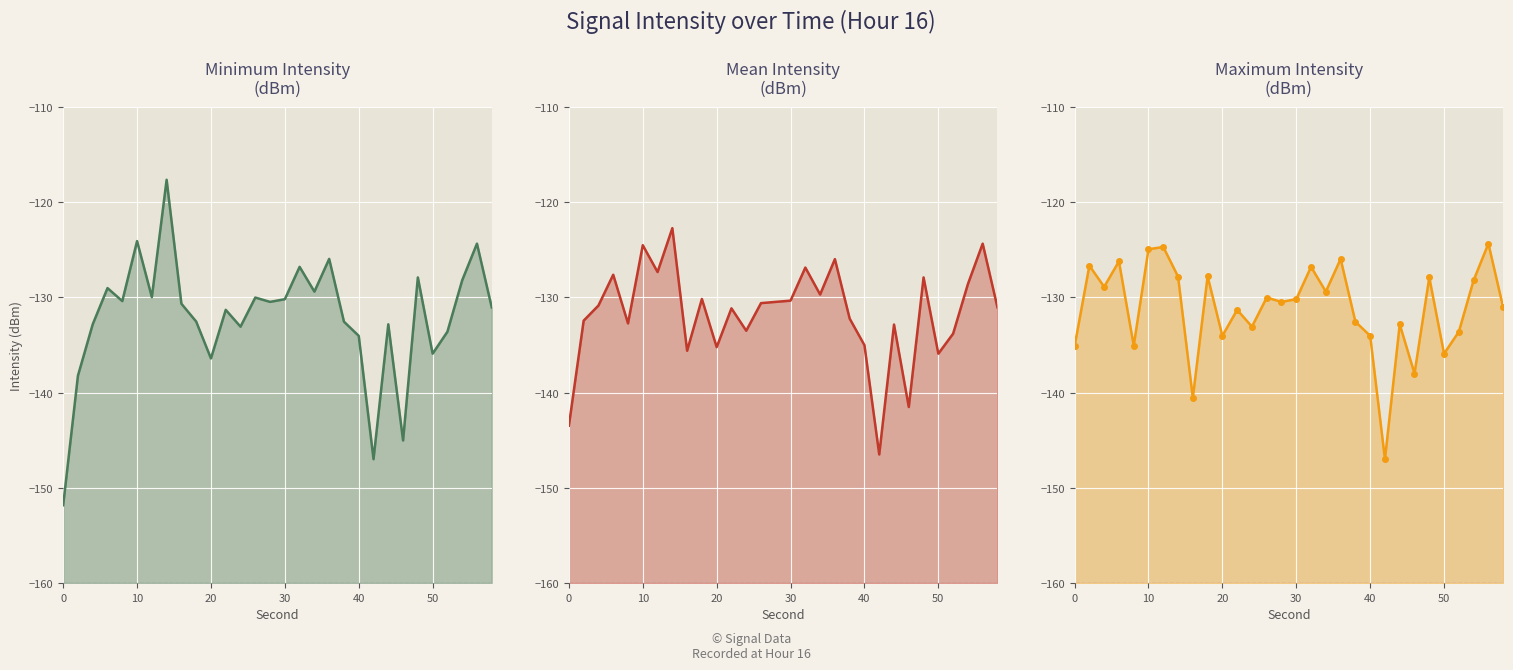

Which series has the largest range (max minus min)?

Minimum Intensity (dBm) line